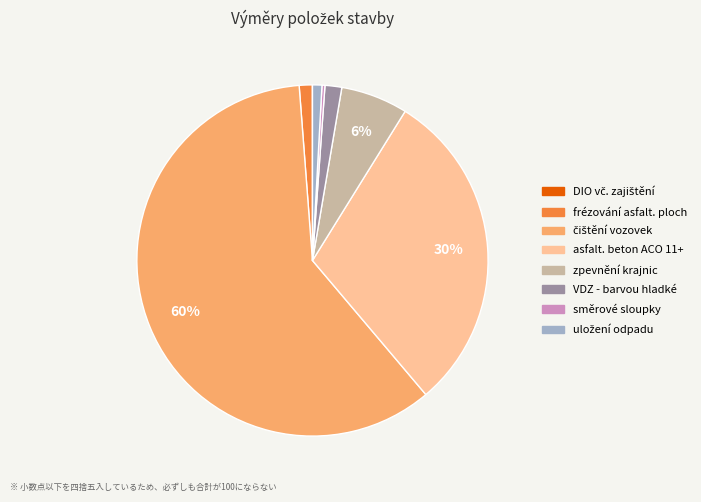

True or false: asfalt. beton ACO 11+ accounts for 20% of the total.

False